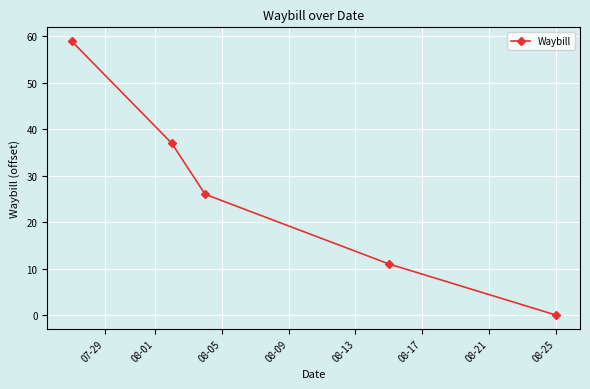

What is the difference between the second highest and minimum values?

37